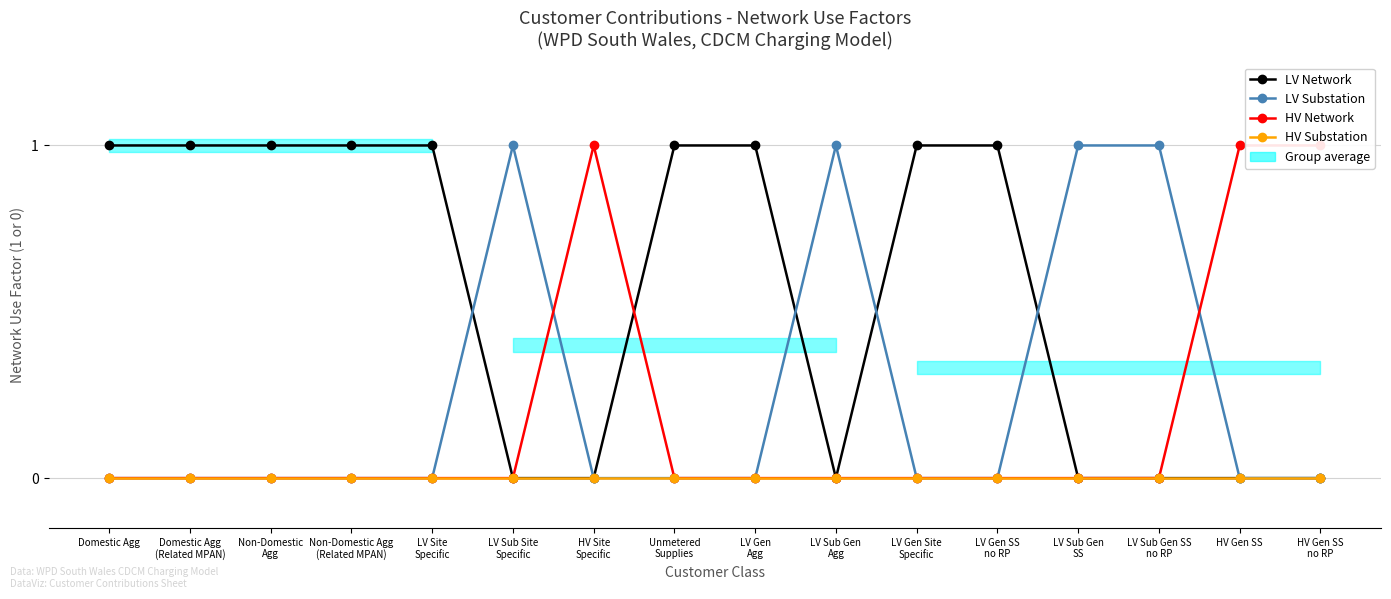

What is the label of the 3rd point from the left?

Non-Domestic
Agg